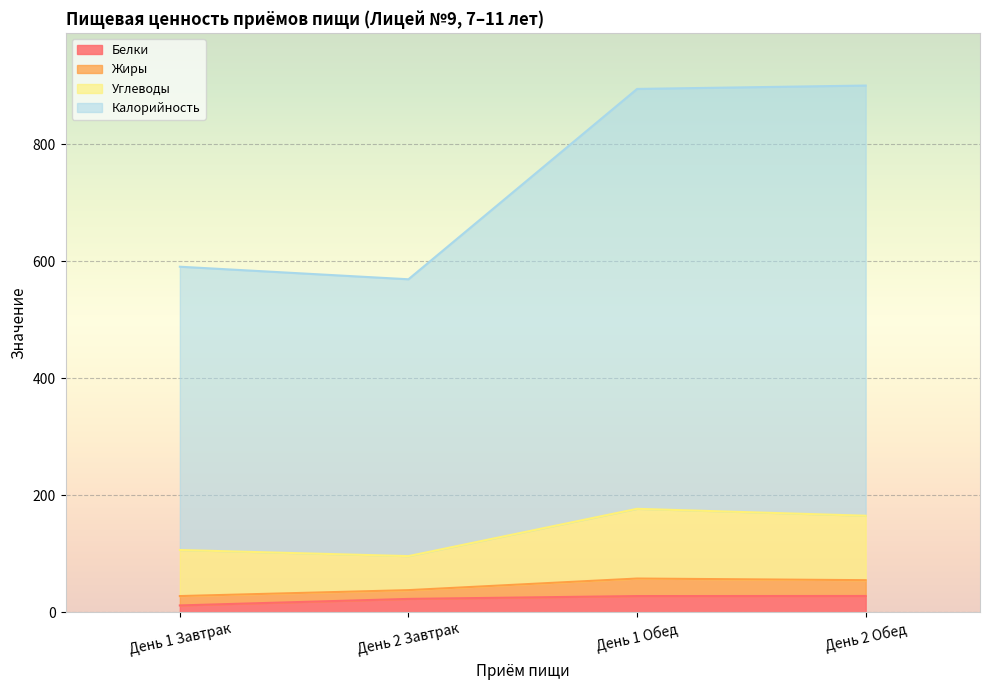

What is the highest value of the Белки series?

28.2